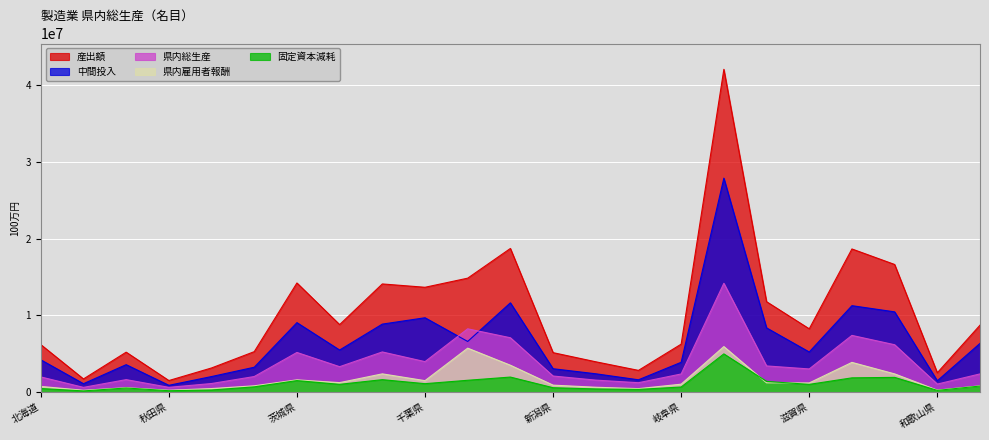

After their last crossing, which series has the higher values: 中間投入 or 県内総生産?

中間投入